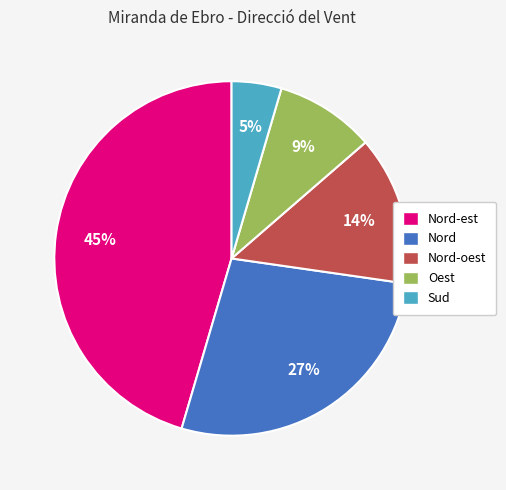

Is there any slice that represents more than half of the pie?

No